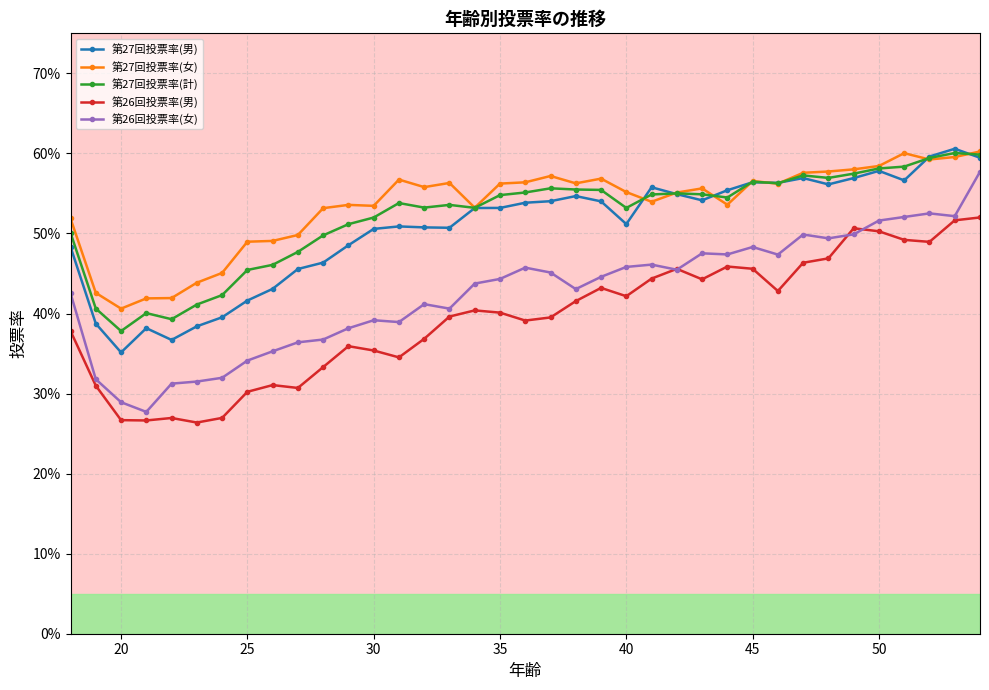

True or false: 第26回投票率(女) has more than 1 points higher than both neighbors.

True